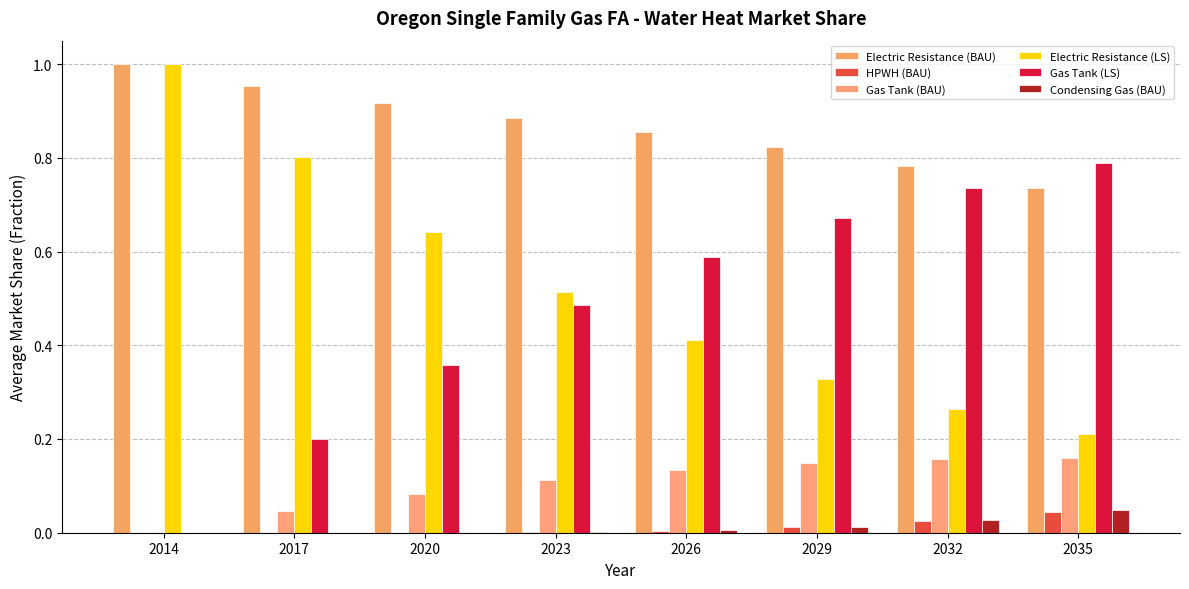

How many distinct data groups are displayed?

6